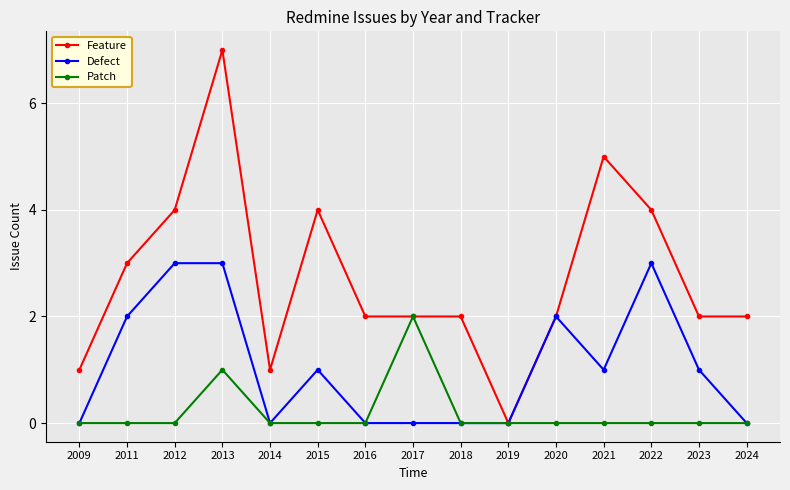

At which category does Feature reach its first local valley?

2014